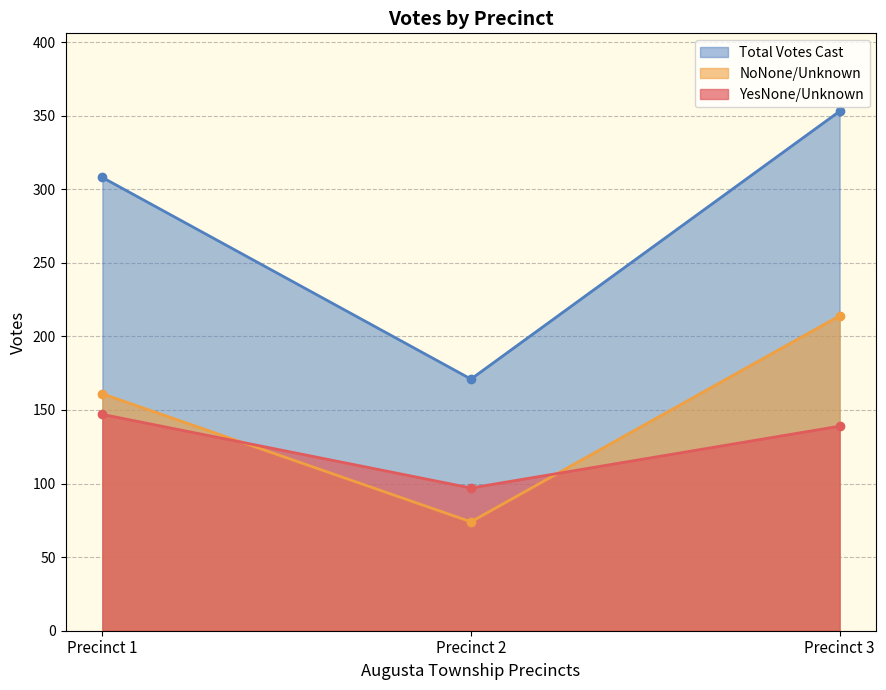

The value of YesNone/Unknown at Precinct 2 is 131. True or false?

False